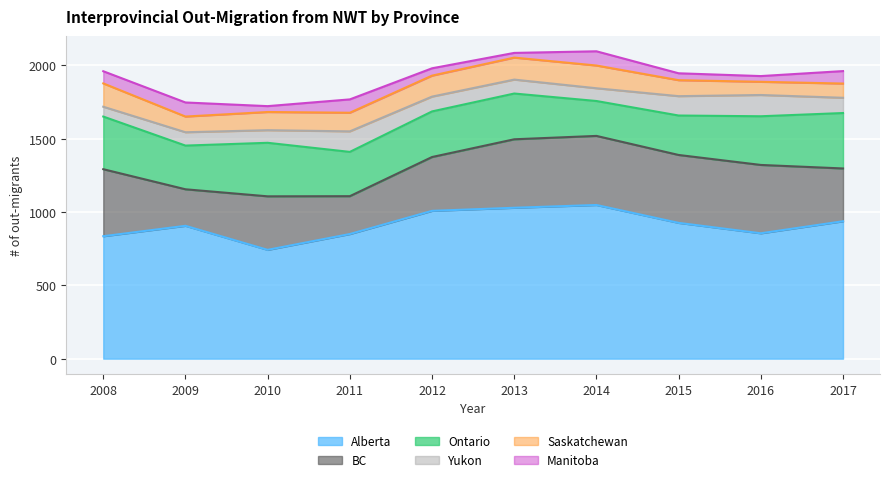

What is the approximate value of Saskatchewan at 2013?

150